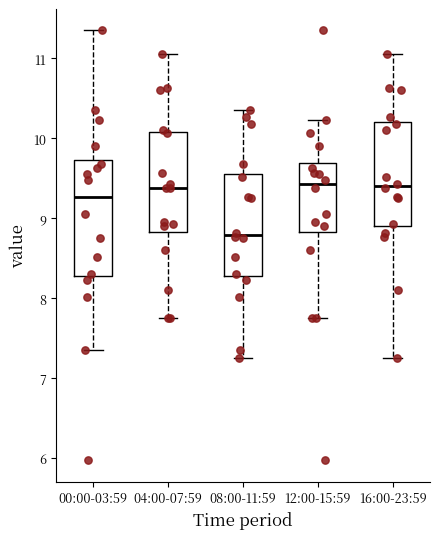

Where does the median line of the box for 08:00-11:59 sit on the y-axis? The values are not printed on the chart, so give them approximately, as read against the axis.

8.8